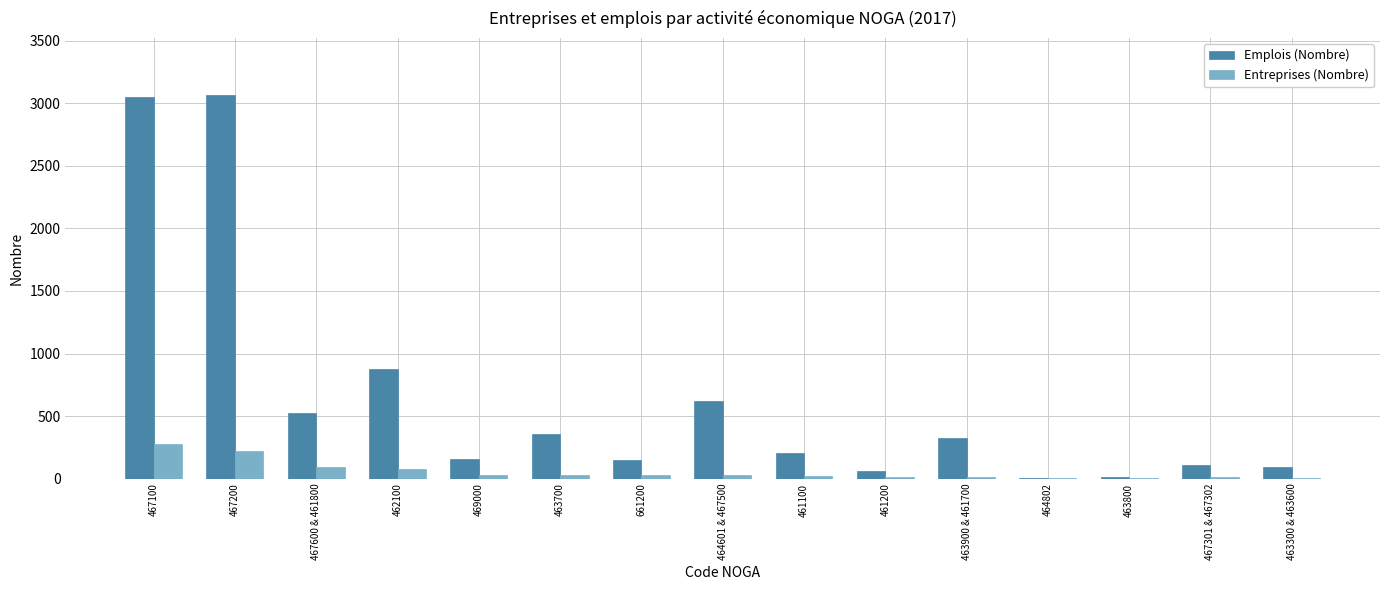

How many data points does each series have?

15